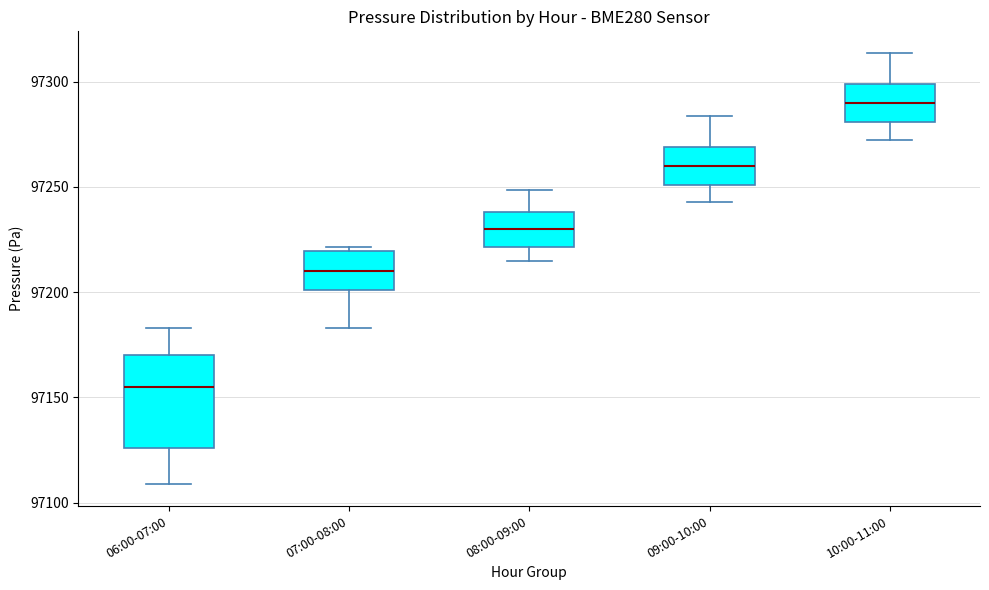

Reading left to right, read every box against the y-axis: the position of its median line, the range the box covers, and the ends of its whiskers. The values are not printed on the chart, so give them approximately, as read against the axis.

06:00-07:00: median 97155, box 97125 to 97170, whiskers 97110 to 97185
07:00-08:00: median 97210, box 97200 to 97220, whiskers 97185 to 97220 (just above the box's upper edge)
08:00-09:00: median 97230, box 97220 to 97240, whiskers 97215 to 97250
09:00-10:00: median 97260, box 97250 to 97270, whiskers 97245 to 97285
10:00-11:00: median 97290, box 97280 to 97300, whiskers 97270 to 97315